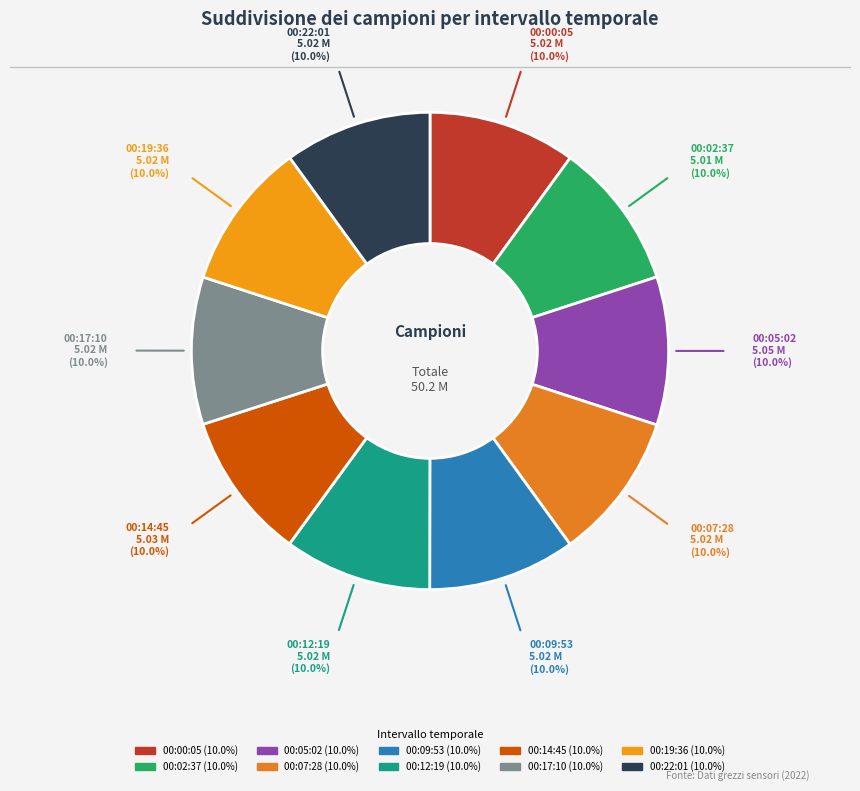

Count the number of slices in the pie.

10